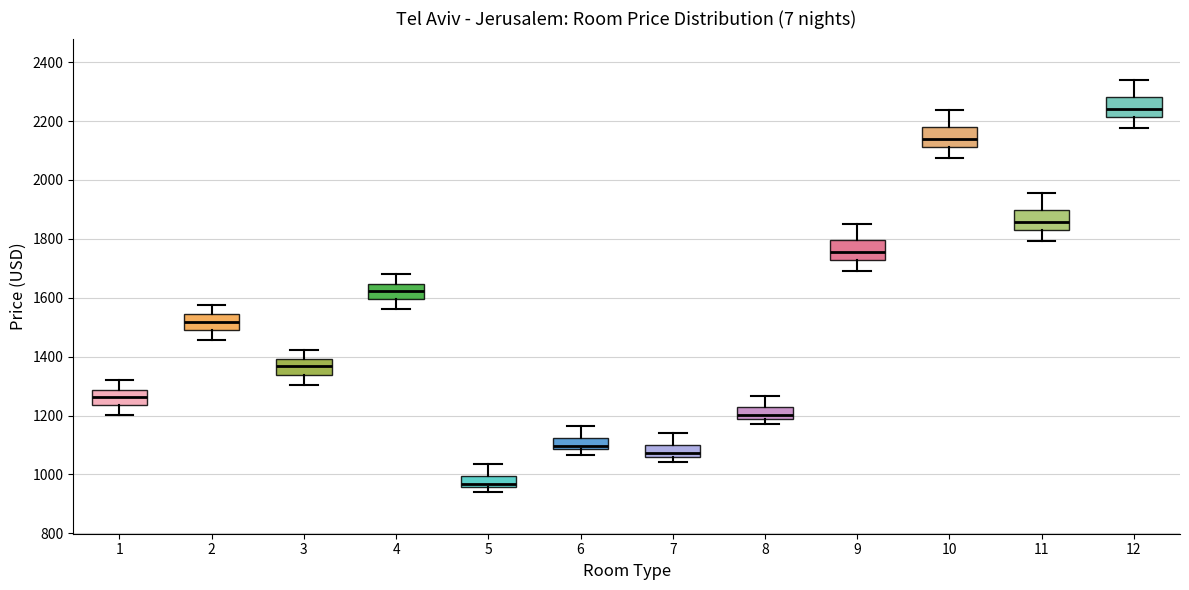

Reading left to right, read every box against the y-axis: the position of its median line, the range the box covers, and the ends of its whiskers. The values are not printed on the chart, so give them approximately, as read against the axis.

1: median 1260, box 1240 to 1280, whiskers 1200 to 1320
2: median 1520, box 1500 to 1540, whiskers 1460 to 1580
3: median 1360, box 1340 to 1400, whiskers 1300 to 1420
4: median 1620, box 1600 to 1640, whiskers 1560 to 1680
5: median 960 (just above the box's lower edge), box 960 to 1000, whiskers 940 to 1040
6: median 1100, box 1080 to 1120, whiskers 1060 to 1160
7: median 1080, box 1060 to 1100, whiskers 1040 to 1140
8: median 1200, box 1180 to 1220, whiskers 1180 (just below the box's lower edge) to 1260
9: median 1760, box 1720 to 1800, whiskers 1700 to 1860
10: median 2140, box 2120 to 2180, whiskers 2080 to 2240
11: median 1860, box 1840 to 1900, whiskers 1800 to 1960
12: median 2240, box 2220 to 2280, whiskers 2180 to 2340